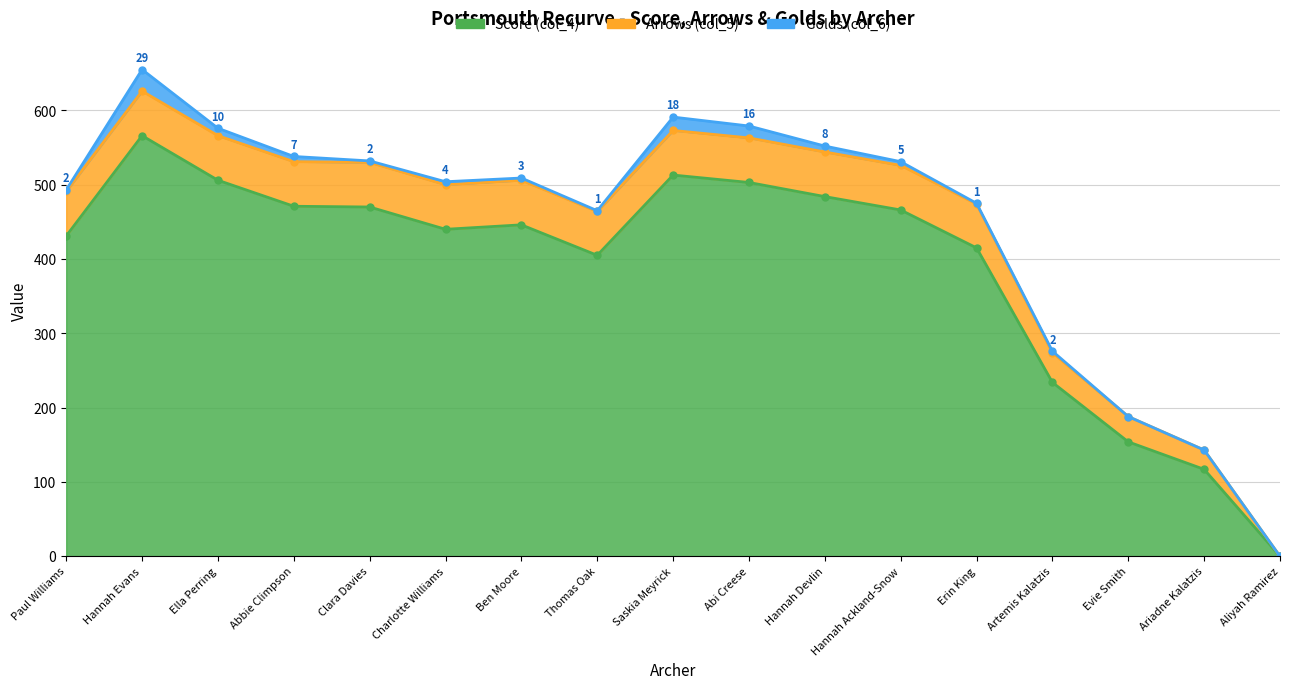

Rank the categories by Golds (col_6) value from highest to lowest.

Hannah Evans, Saskia Meyrick, Abi Creese, Ella Perring, Hannah Devlin, Abbie Climpson, Hannah Ackland-Snow, Charlotte Williams, Ben Moore, Paul Williams, Clara Davies, Artemis Kalatzis, Thomas Oak, Erin King, Evie Smith, Ariadne Kalatzis, Aliyah Ramirez